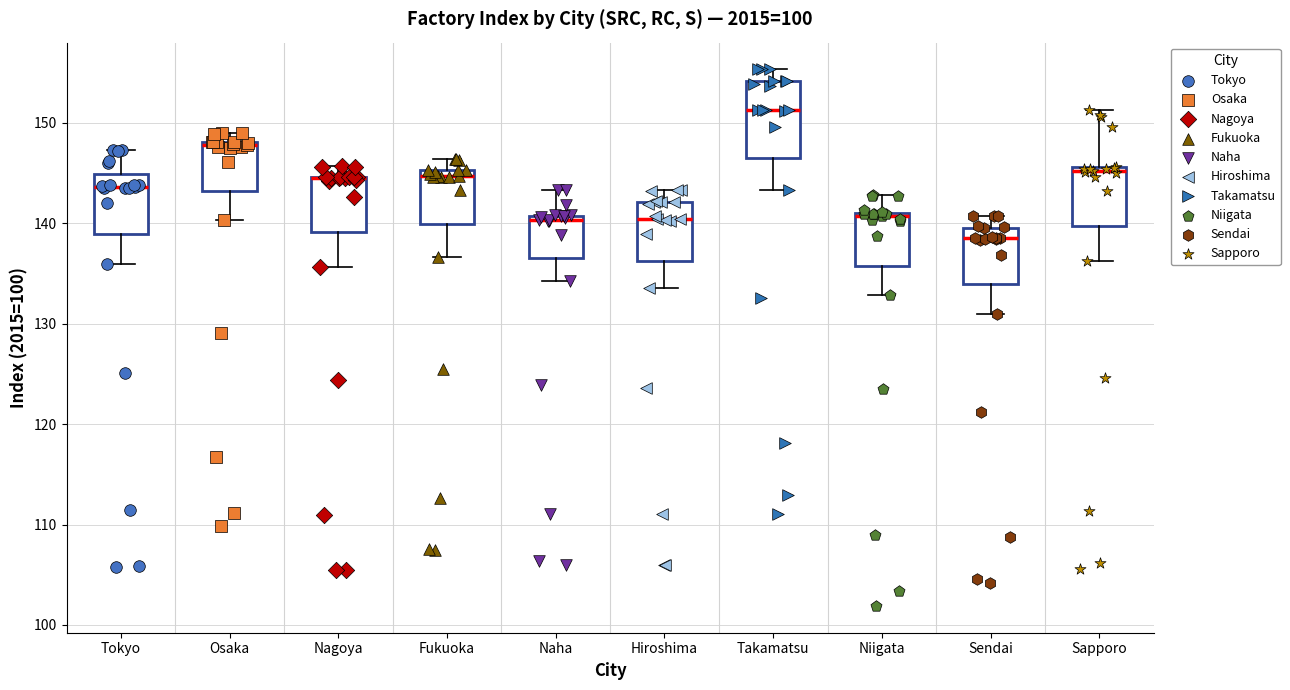

Reading left to right, read every box against the y-axis: the position of its median line, the range the box covers, and the ends of its whiskers. The values are not printed on the chart, so give them approximately, as read against the axis.

Tokyo: median 144, box 139 to 145, whiskers 136 to 147
Osaka: median 148, box 143 to 148, whiskers 140 to 149
Nagoya: median 145 (drawn on the box's upper edge), box 139 to 145, whiskers 136 to 146
Fukuoka: median 145 (just below the box's upper edge), box 140 to 145, whiskers 137 to 146
Naha: median 140, box 137 to 141, whiskers 134 to 143
Hiroshima: median 140, box 136 to 142, whiskers 134 to 143
Takamatsu: median 151, box 146 to 154, whiskers 143 to 155
Niigata: median 141 (just below the box's upper edge), box 136 to 141, whiskers 133 to 143
Sendai: median 139, box 134 to 140, whiskers 131 to 141
Sapporo: median 145, box 140 to 146, whiskers 136 to 151